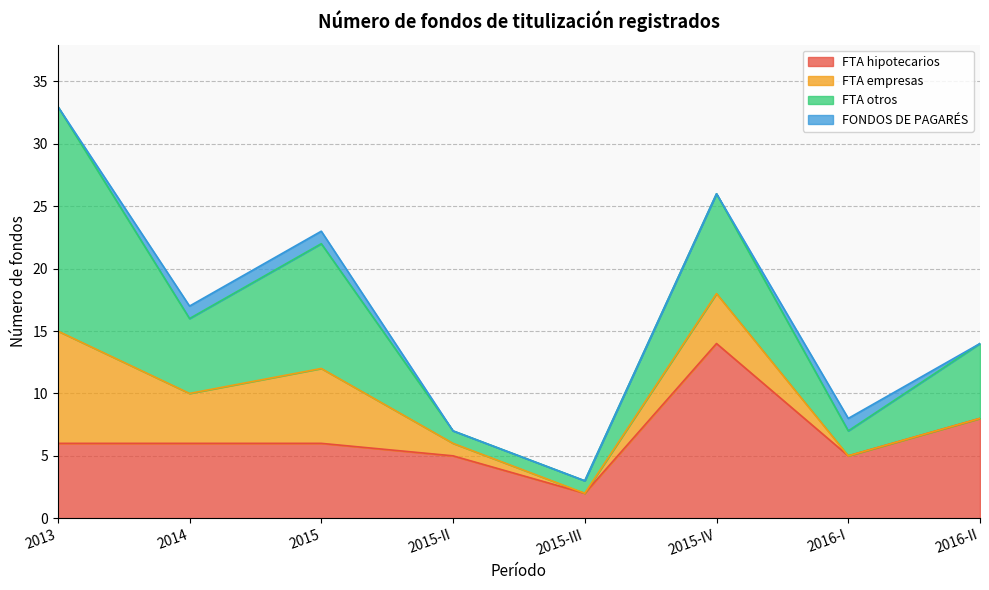

What is the label of the 1st point from the right?

2016-II